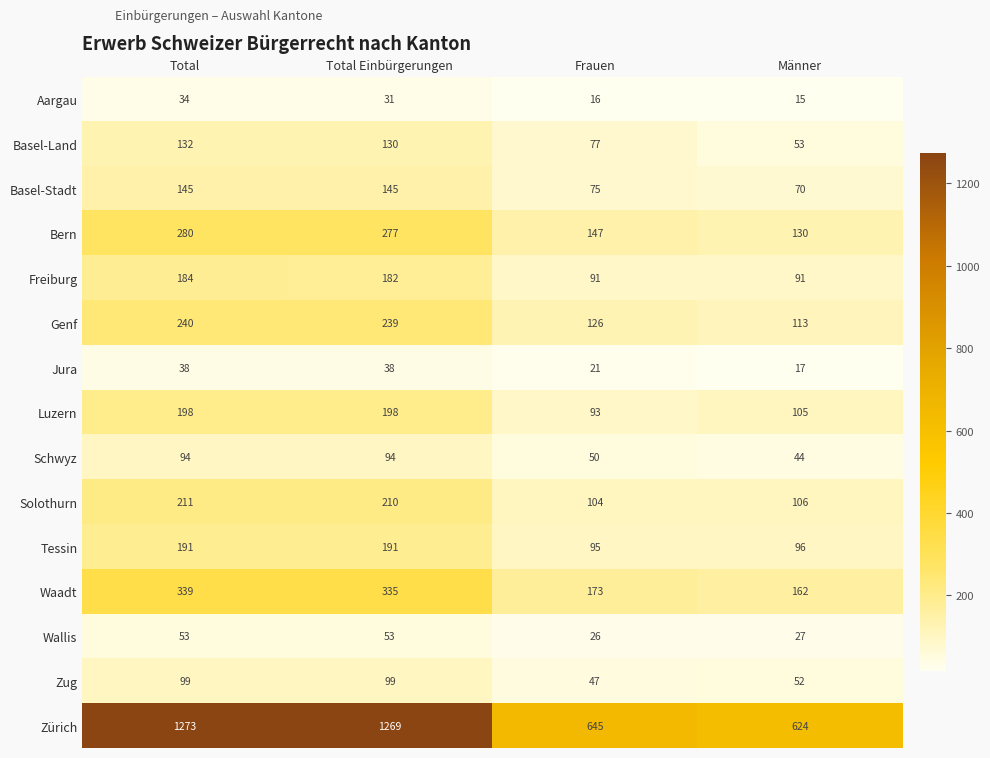

At Total Einbürgerungen, list the series in order from largest to smallest.

Zürich, Waadt, Bern, Genf, Solothurn, Luzern, Tessin, Freiburg, Basel-Stadt, Basel-Land, Zug, Schwyz, Wallis, Jura, Aargau